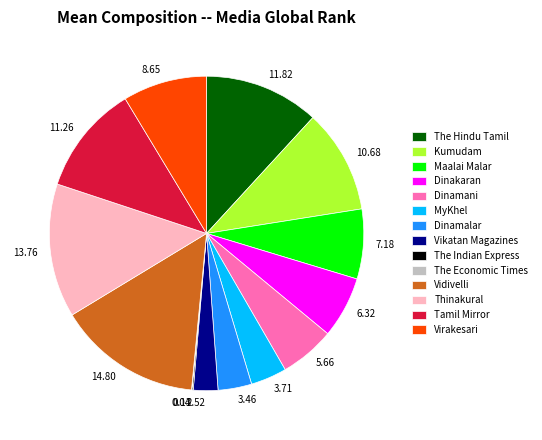

Which slice is the largest?

Vidivelli